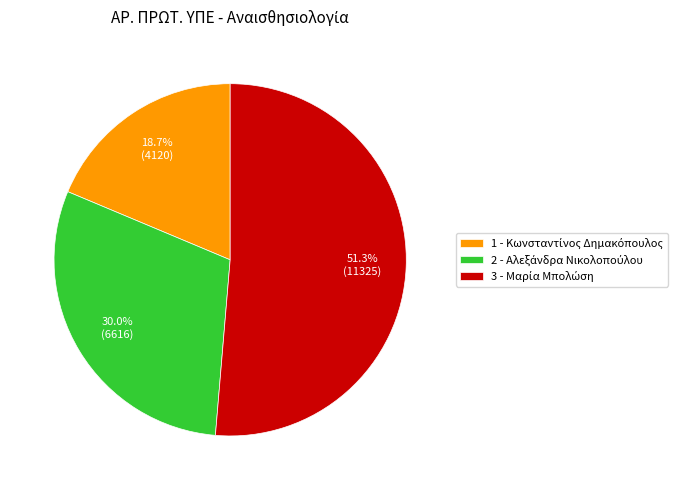

To the nearest percent, what percentage of the pie is 1 - Κωνσταντίνος Δημακόπουλος?

19%